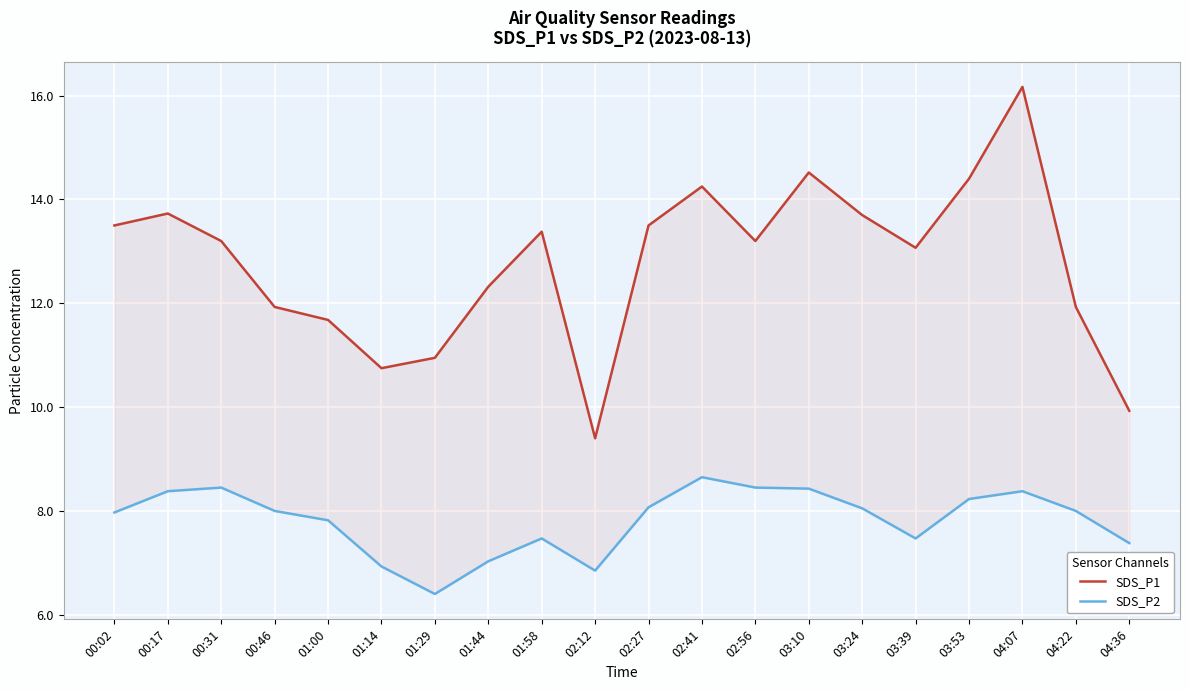

What is the label of the 12th point from the right?

01:58